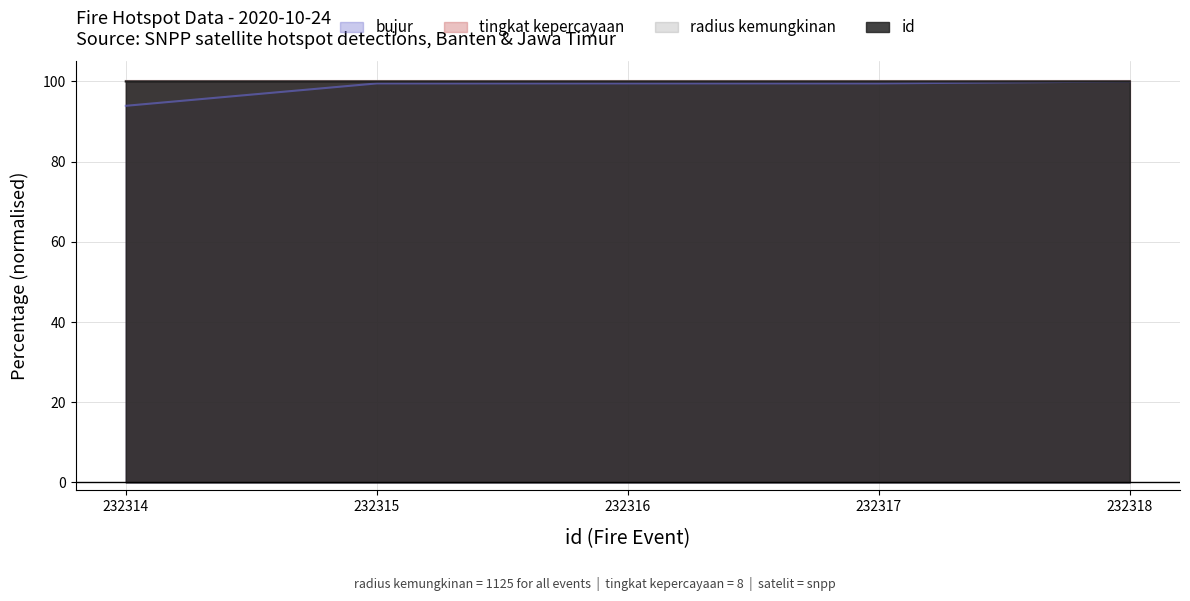

What is the highest value of the bujur series?

100.0